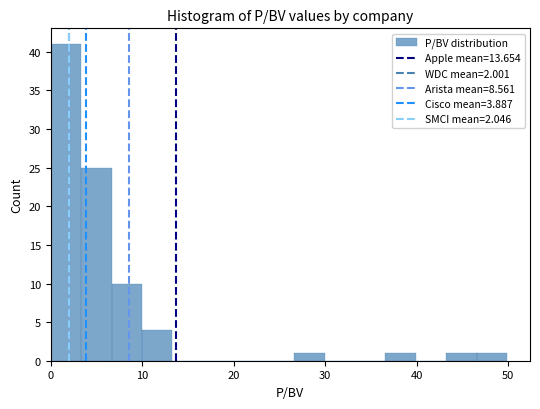

Around what value on the x-axis is the tallest bar? Give the approximate position of its centre, as read against the axis.

2